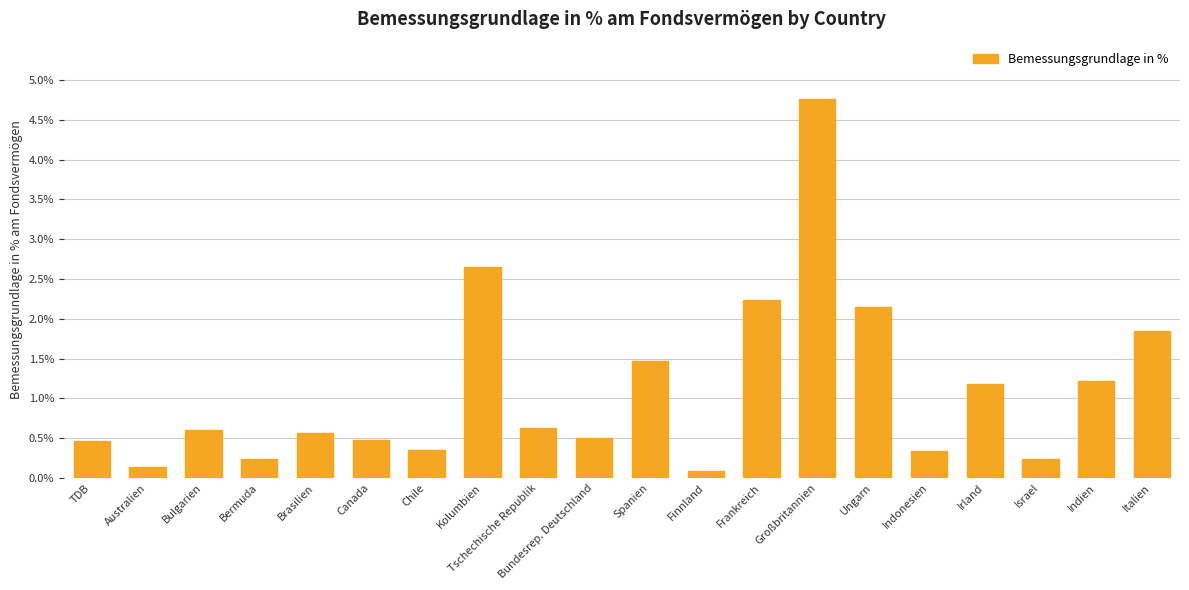

What is the greatest value displayed?

4.8